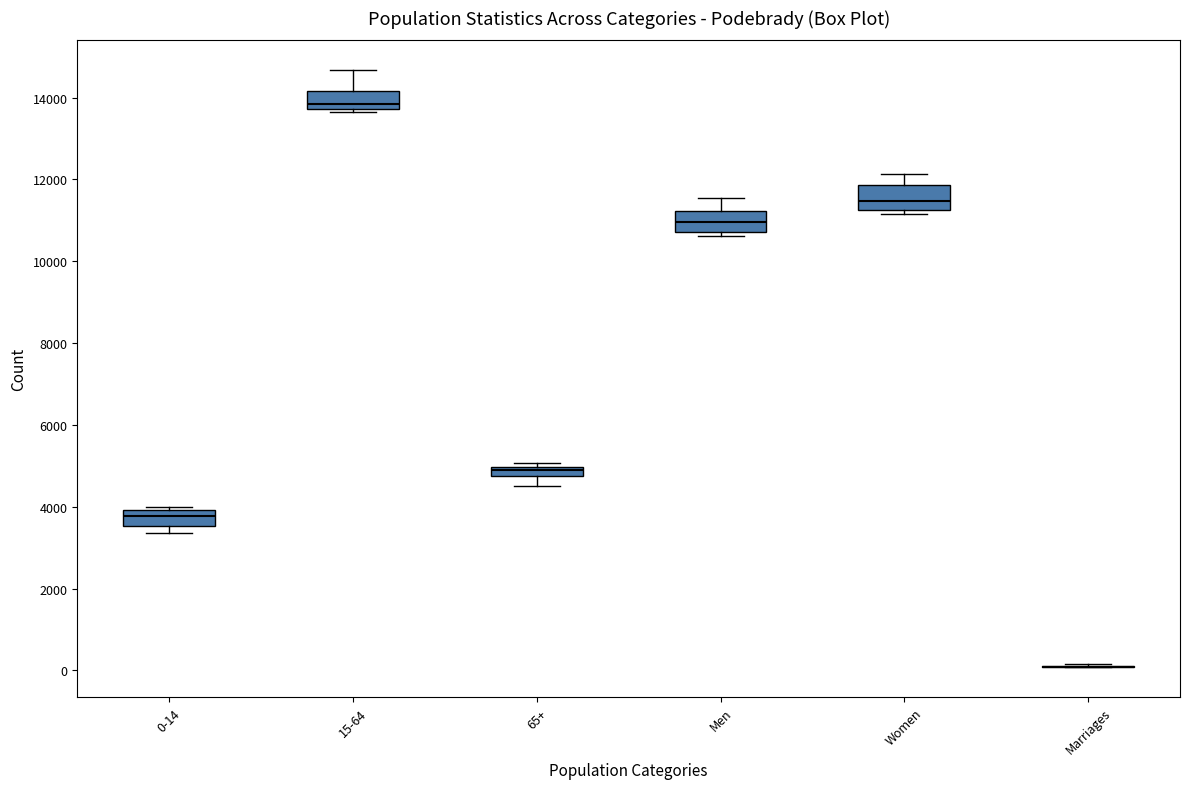

Where does the upper whisker of the box for Men end on the y-axis? The values are not printed on the chart, so give them approximately, as read against the axis.

11600